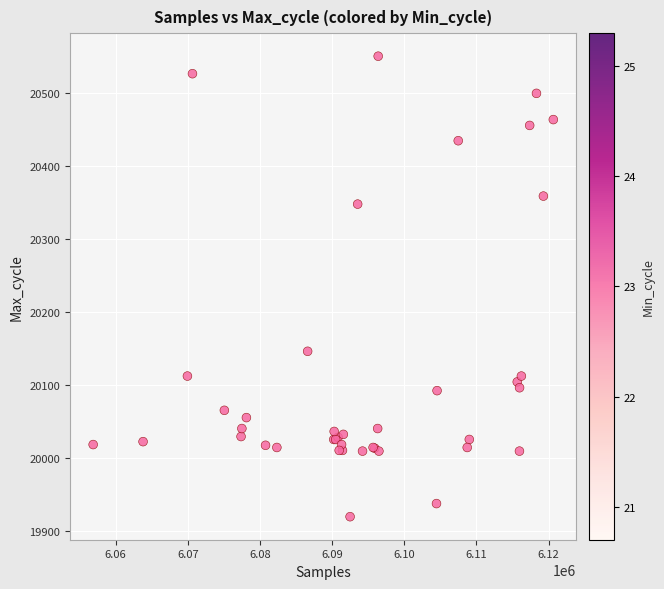

What Y value in the scatter plot is closest to 20235?

20146